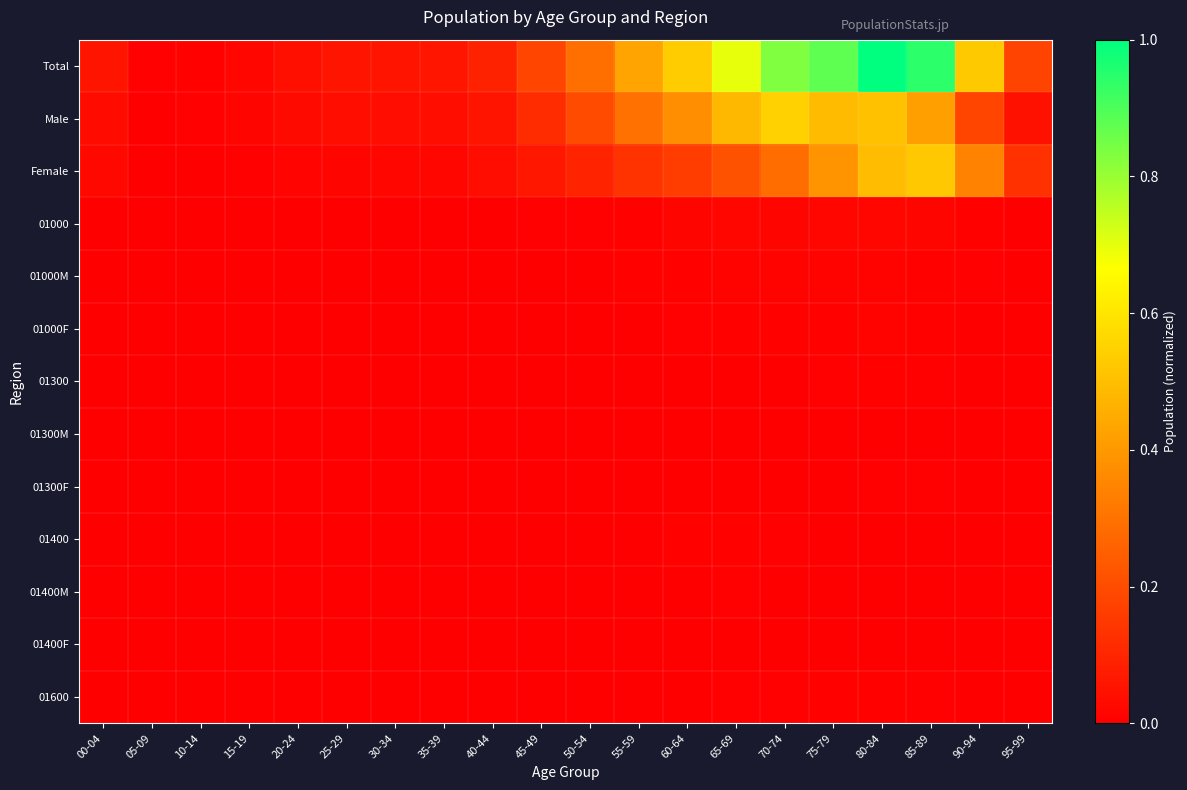

At 65-69, list the series in order from smallest to largest.

01300F, 01300M, 01400F, 01300, 01600, 01400M, 01000F, 01400, 01000M, 01000, Female, Male, Total